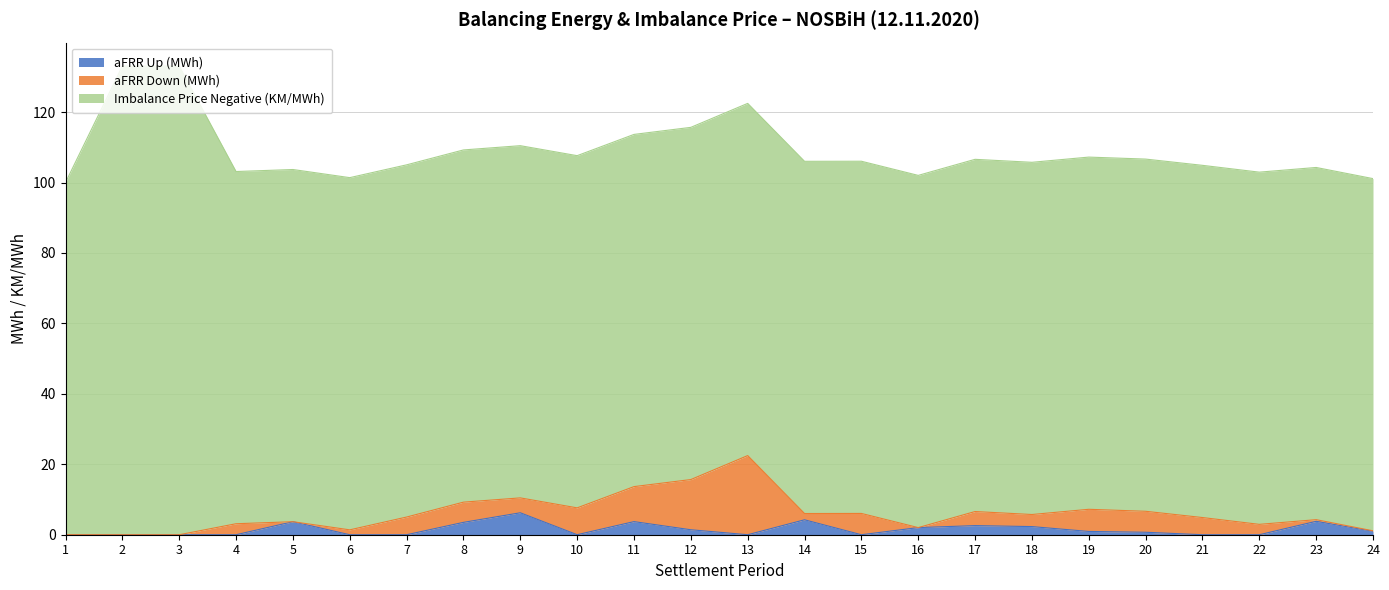

True or false: Imbalance Price Negative (KM/MWh) and aFRR Up (MWh) intersect in this chart.

False